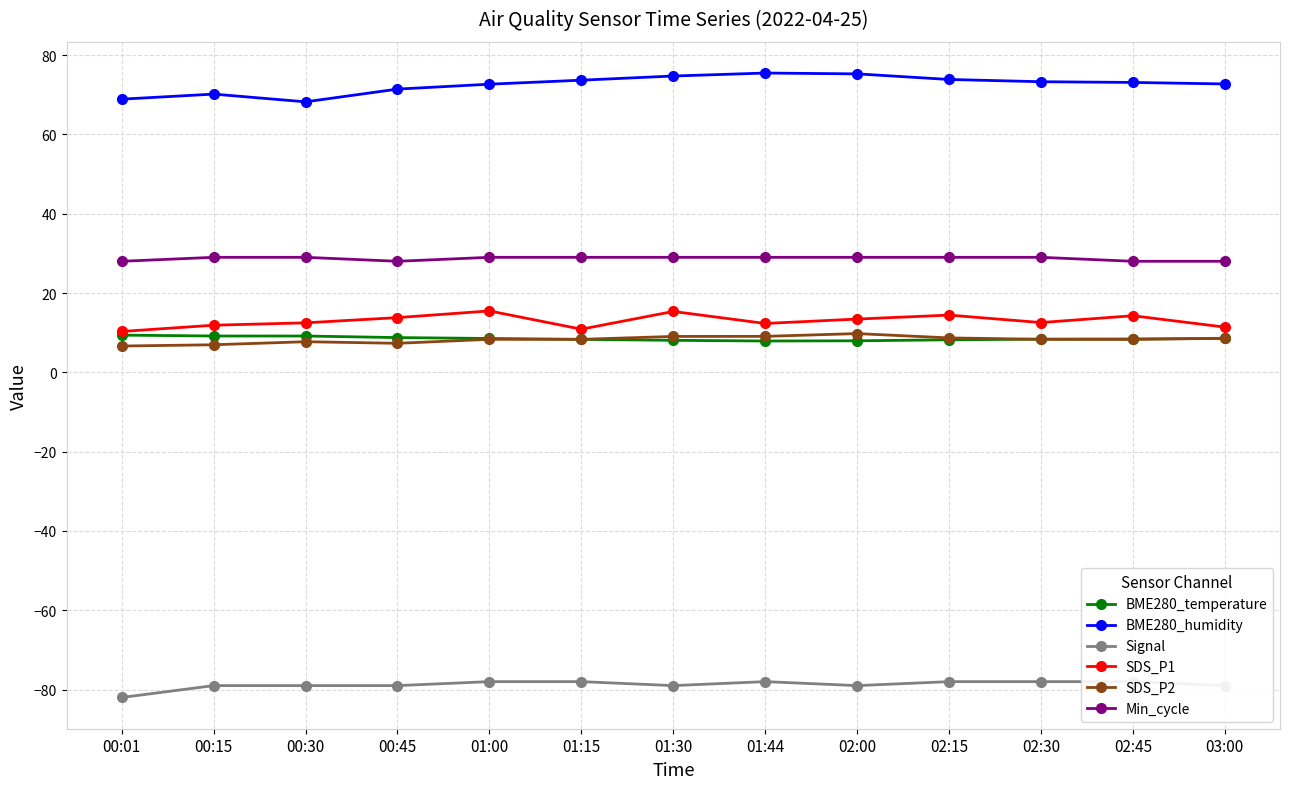

True or false: SDS_P2 has a value of 3.2 at 02:00.

False